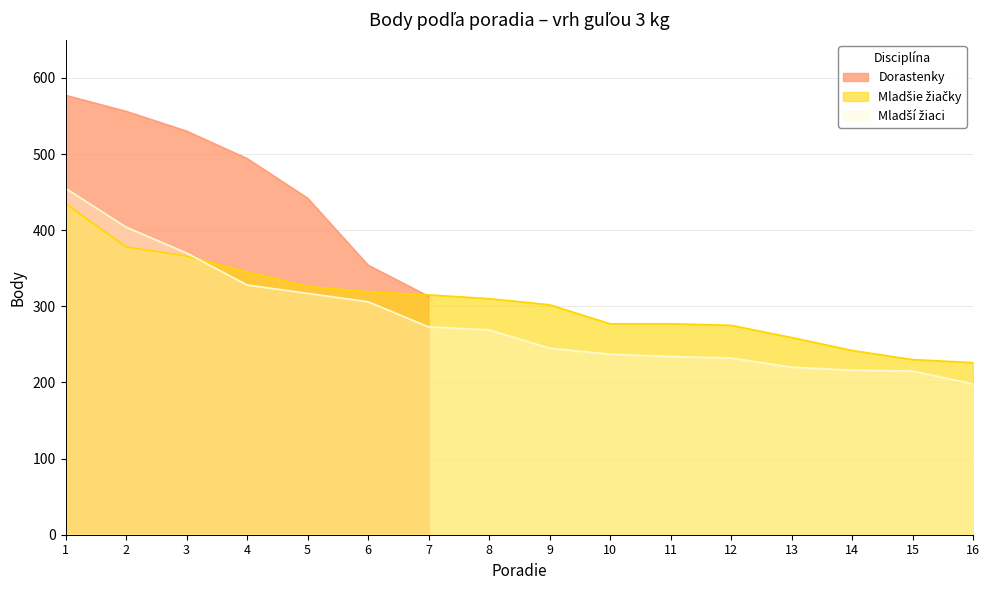

What is the difference between the Mladšie žiačky values at 9 and 6?

17